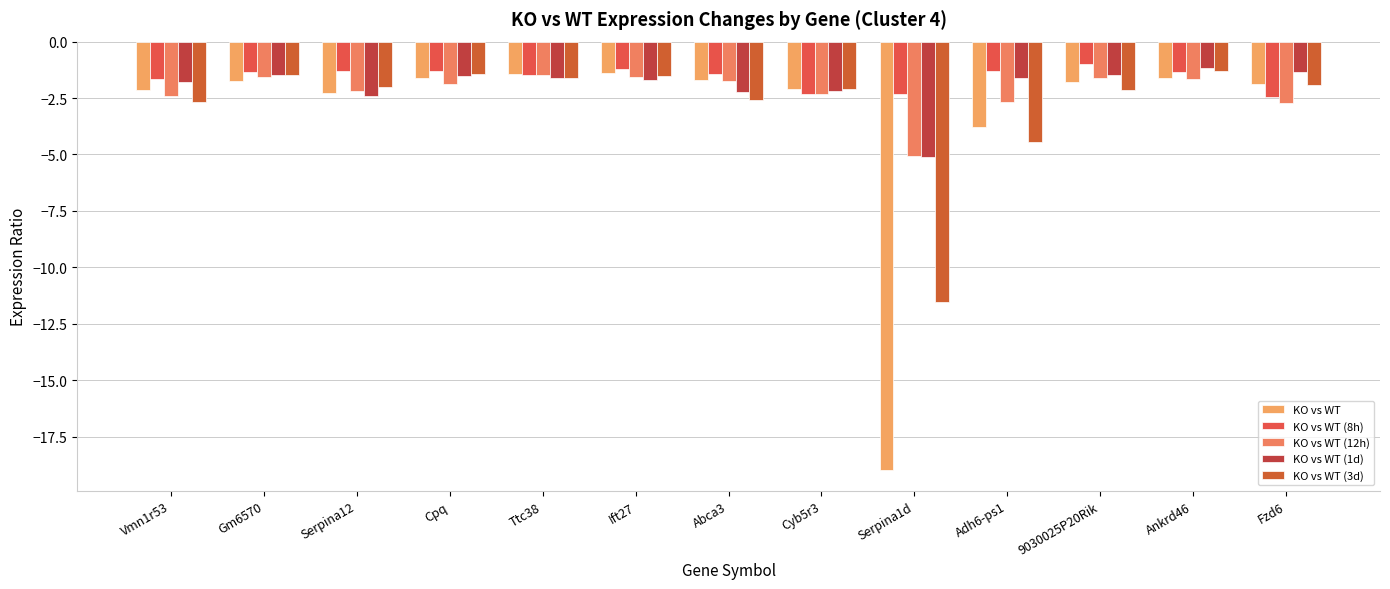

Which has a higher value, Abca3 or Ttc38?

Ttc38